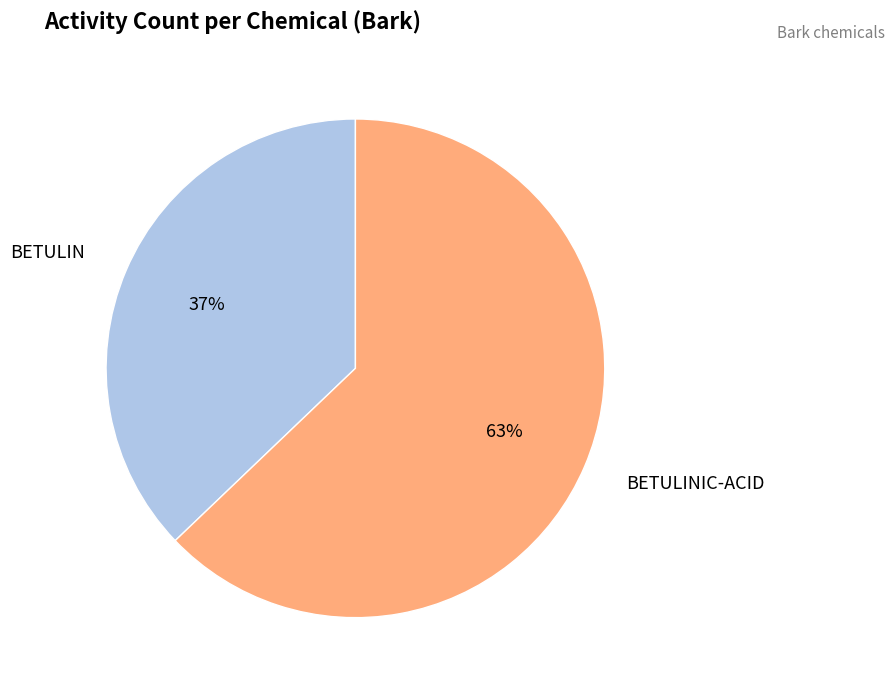

Is there a majority slice in this chart?

Yes